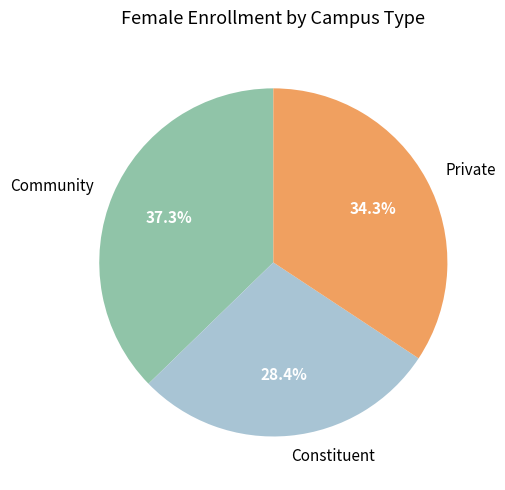

Does Private represent more than half of the total?

No